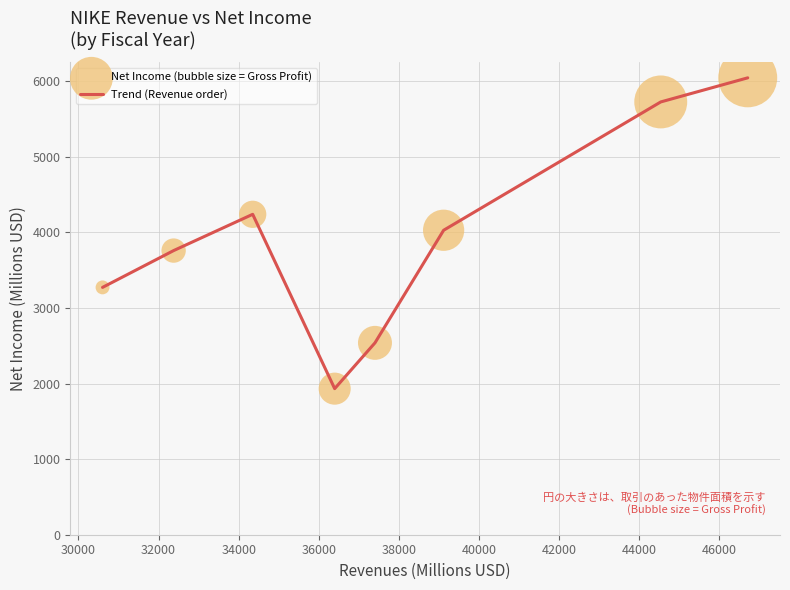

What is the difference between the maximum and minimum values?

4113